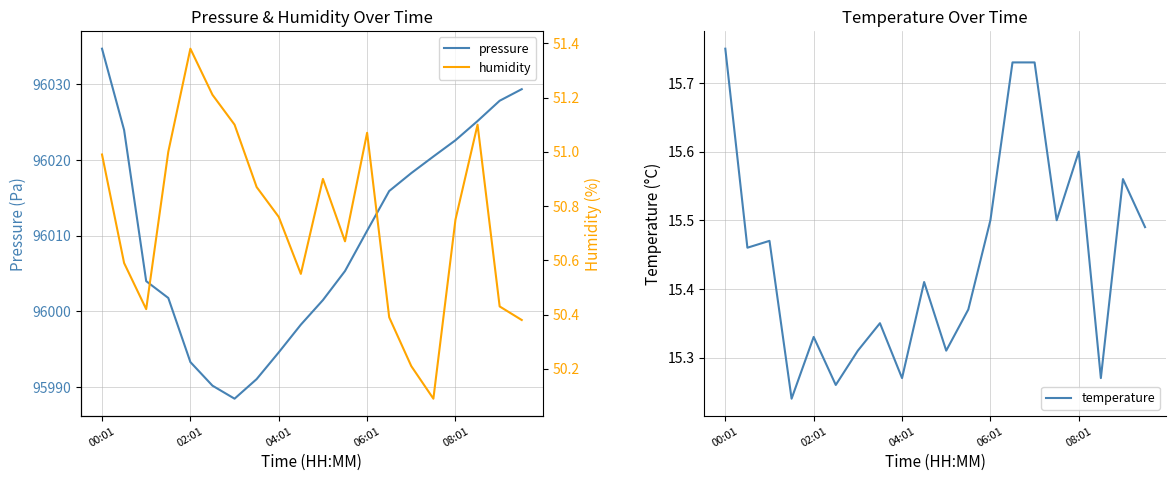

What is the lowest value of the pressure series?

95988.4